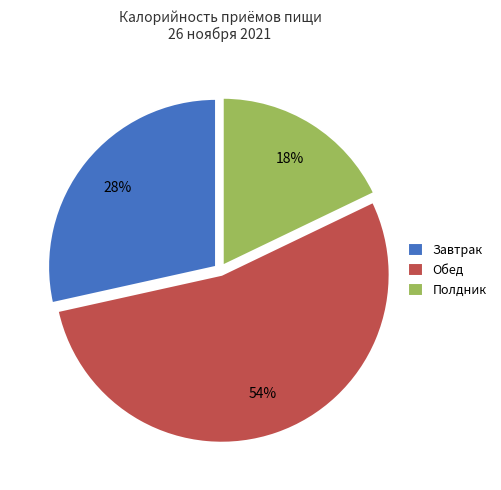

Which slice is the largest?

Обед